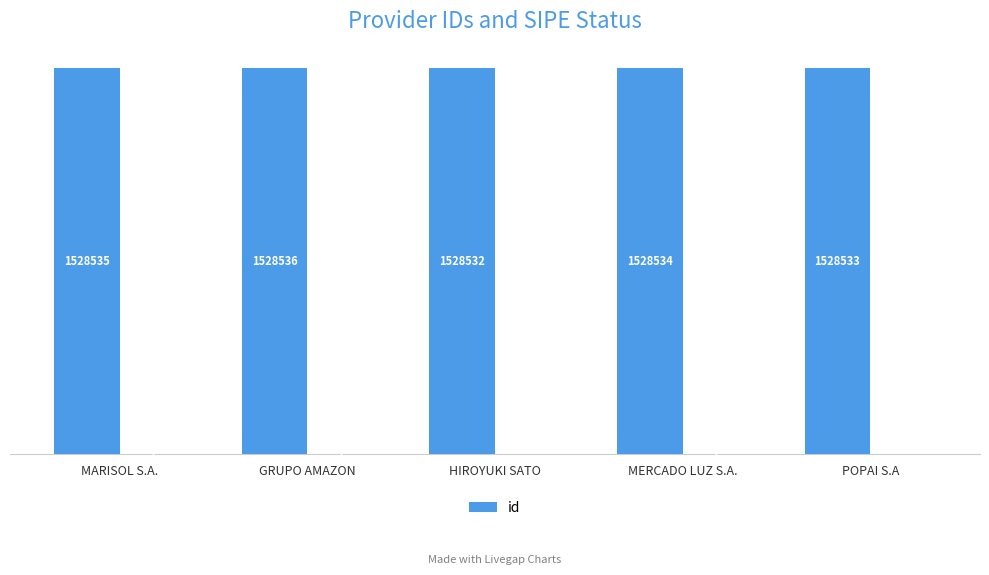

The chart shows a value of 2106385 at HIROYUKI SATO. True or false?

False